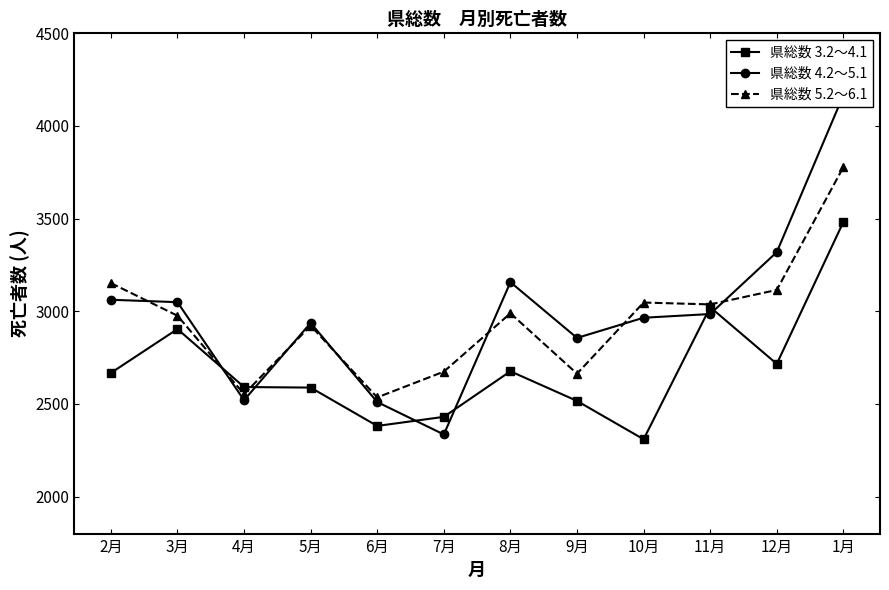

Reading right to left, list all the values displayed in this chart.

県総数 3.2～4.1: 1月=3482	12月=2716	11月=3022	10月=2309	9月=2516	8月=2676	7月=2430	6月=2381	5月=2588	4月=2591	3月=2904	2月=2667
県総数 4.2～5.1: 1月=4166	12月=3319	11月=2985	10月=2965	9月=2856	8月=3157	7月=2335	6月=2510	5月=2937	4月=2520	3月=3049	2月=3062
県総数 5.2～6.1: 1月=3778	12月=3115	11月=3037	10月=3047	9月=2663	8月=2989	7月=2674	6月=2535	5月=2922	4月=2553	3月=2976	2月=3152